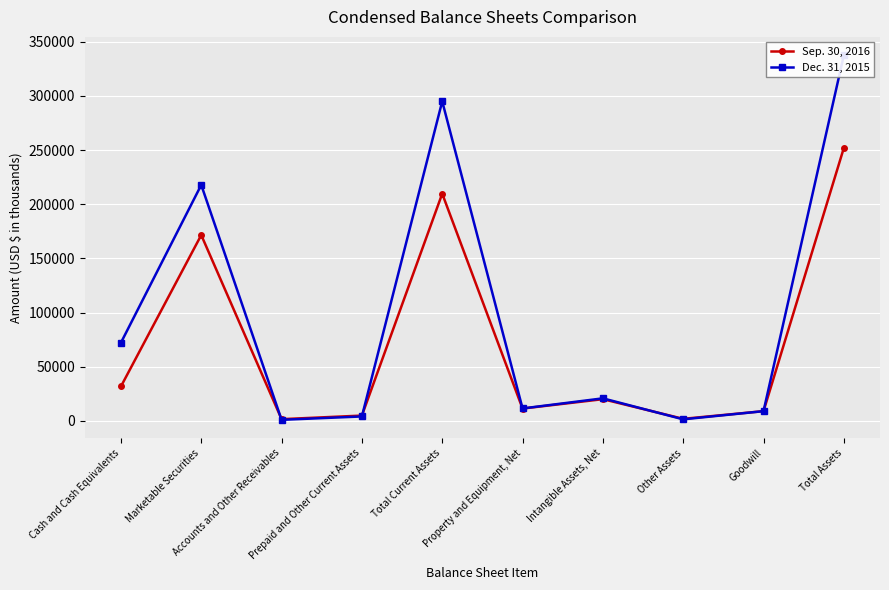

Where does the Dec. 31, 2015 series first go above 20794?

Cash and Cash Equivalents